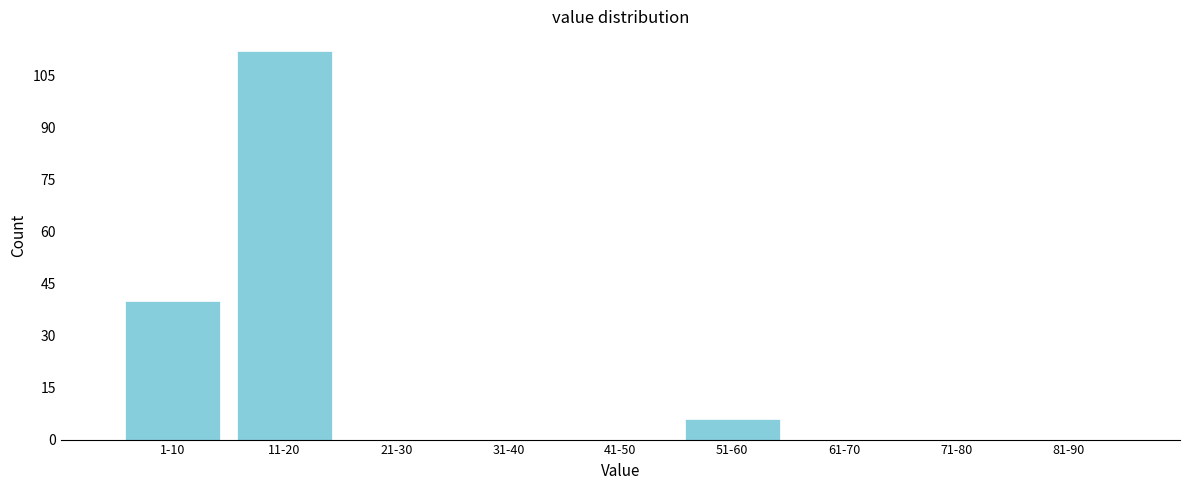

Reading left to right, transcribe all the data shown in this chart.

1-10=40	11-20=112	21-30=0	31-40=0	41-50=0	51-60=6	61-70=0	71-80=0	81-90=0